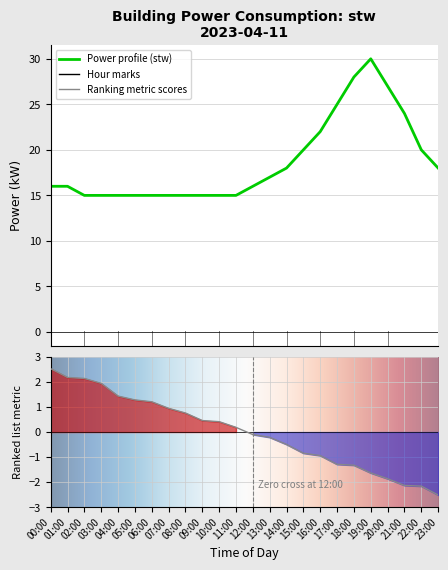

What is the difference between the maximum and minimum values?

15